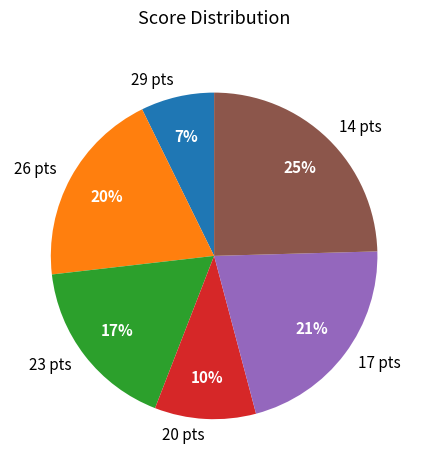

To the nearest percent, what is the difference between the 14 pts and 20 pts slice percentages?

15%